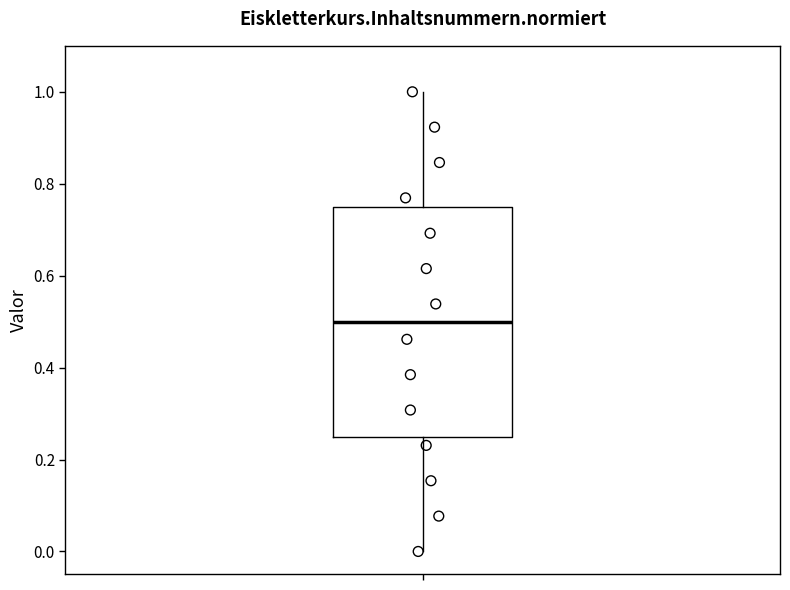

Where does the lower whisker of the box end on the y-axis? The values are not printed on the chart, so give them approximately, as read against the axis.

0.00